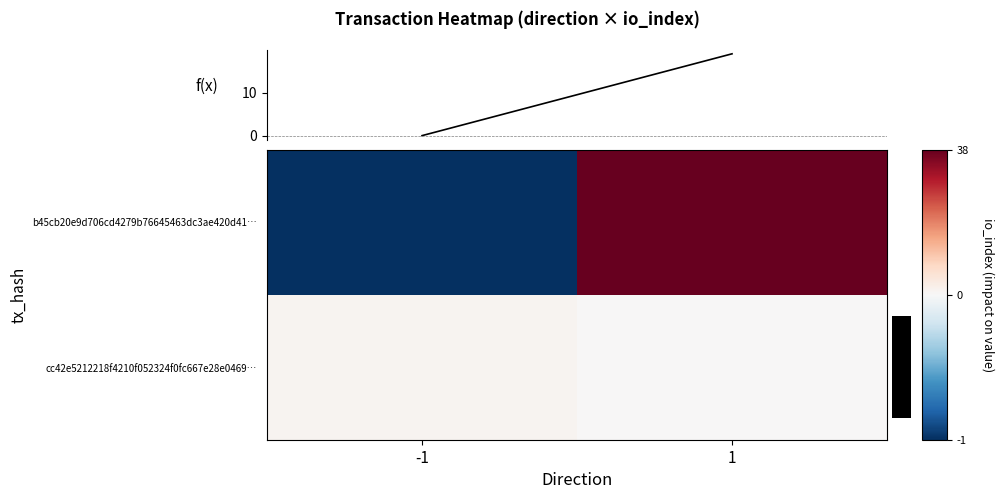

Reading left to right, list all the values displayed in this chart.

b45cb20e9d706cd4279b76645463dc3ae420d41…: -1=-1	1=38
cc42e5212218f4210f052324f0fc667e28e0469…: -1=1	1=0